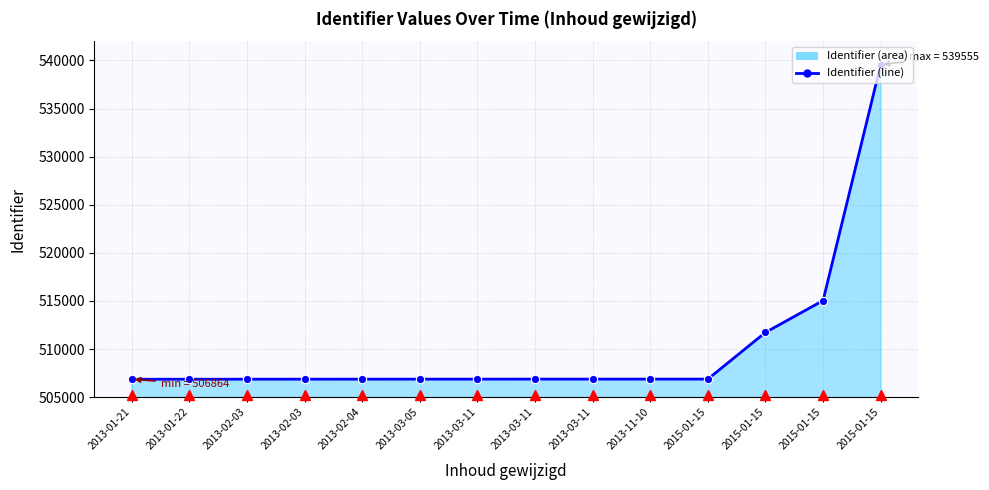

How many lines are shown in the chart?

1